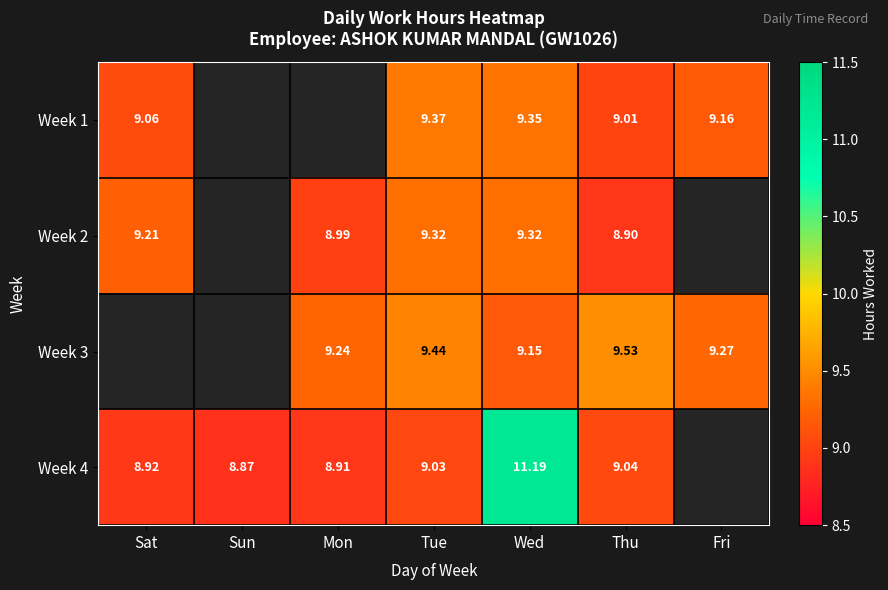

Which has a higher value, Sat or Thu?

Sat